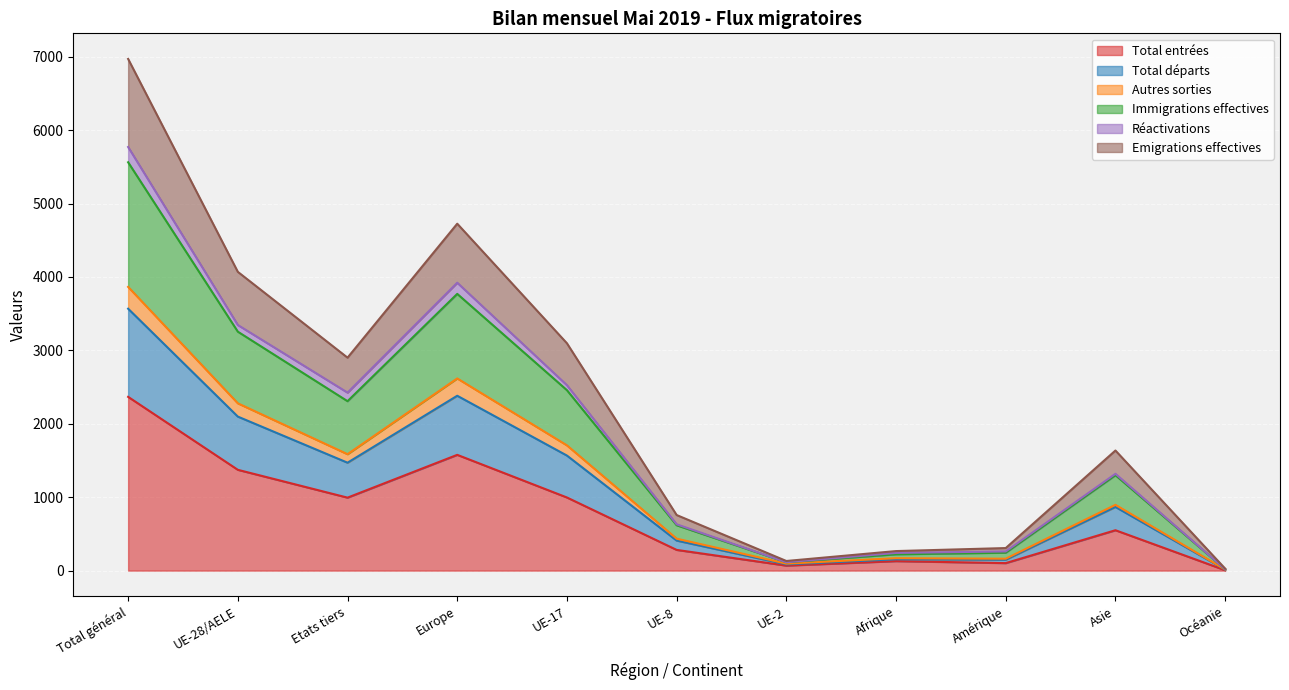

True or false: Total entrées and Total départs intersect in this chart.

False